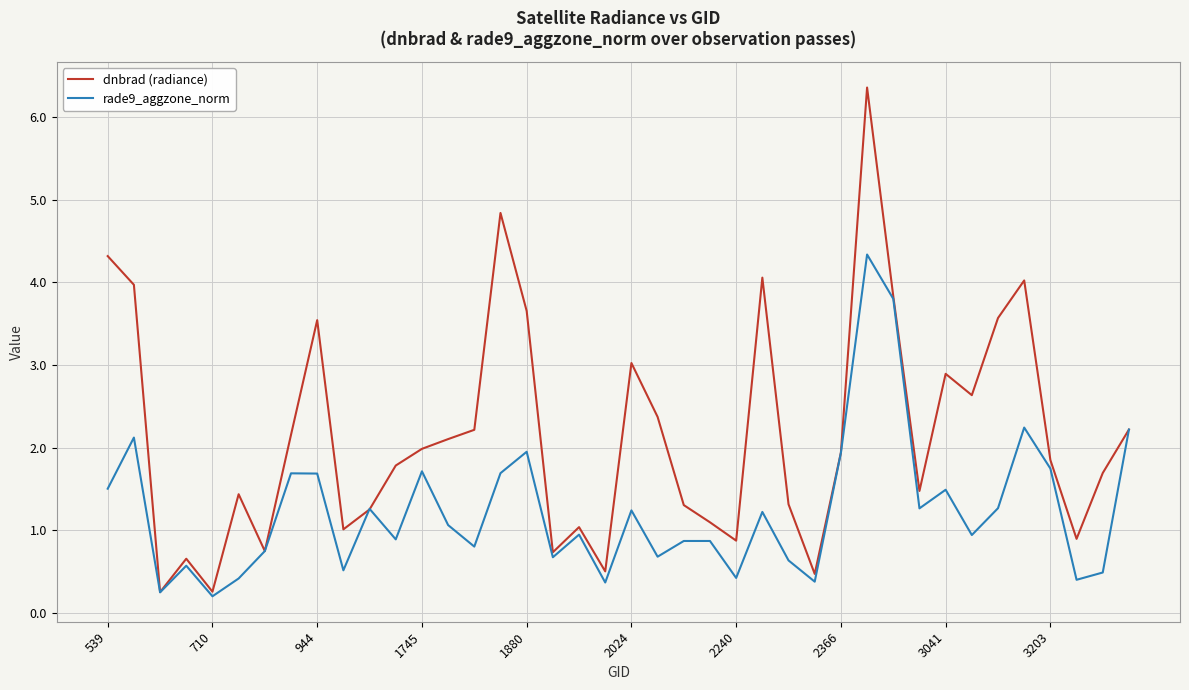

Which series has the largest total across all categories?

dnbrad (radiance)